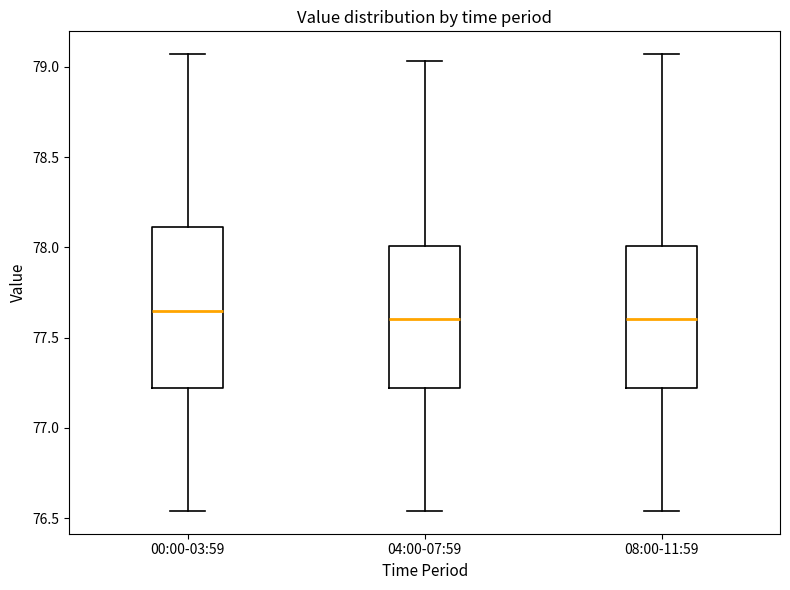

Which box is the tallest, from its lower edge to its upper edge?

00:00-03:59